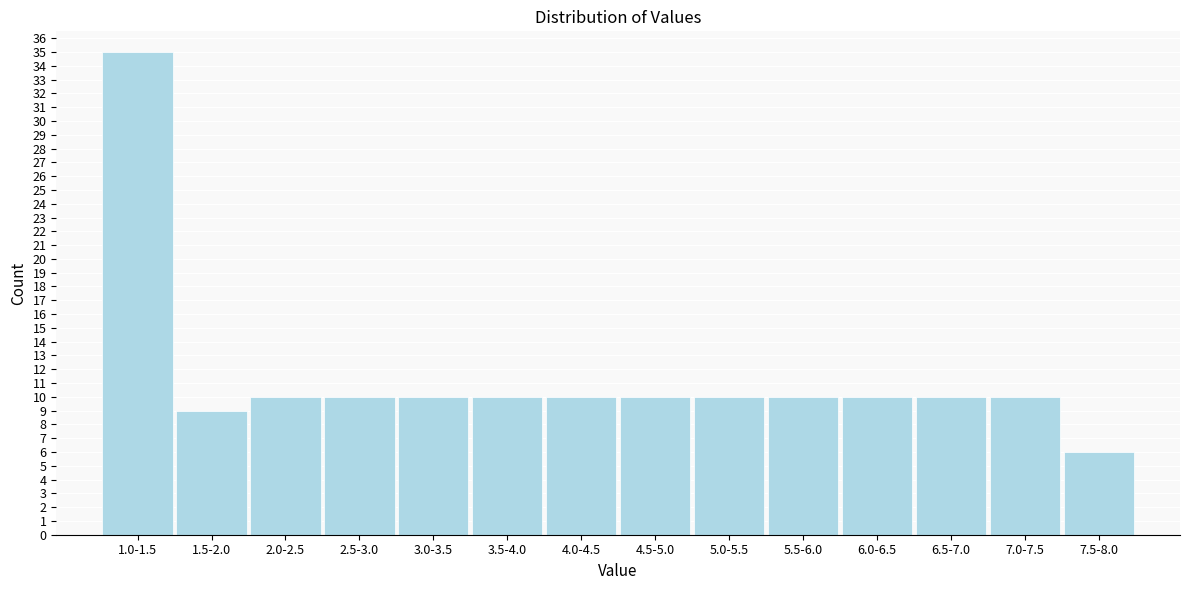

Reading left to right, list all the values displayed in this chart.

1.0-1.5=35	1.5-2.0=9	2.0-2.5=10	2.5-3.0=10	3.0-3.5=10	3.5-4.0=10	4.0-4.5=10	4.5-5.0=10	5.0-5.5=10	5.5-6.0=10	6.0-6.5=10	6.5-7.0=10	7.0-7.5=10	7.5-8.0=6